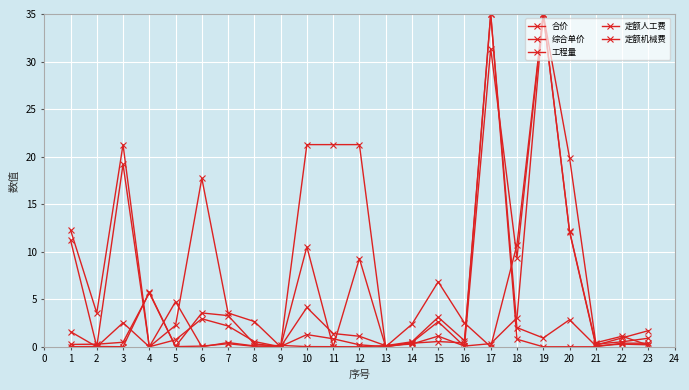

Where do 工程量 and 综合单价 first cross each other?

3 and 4